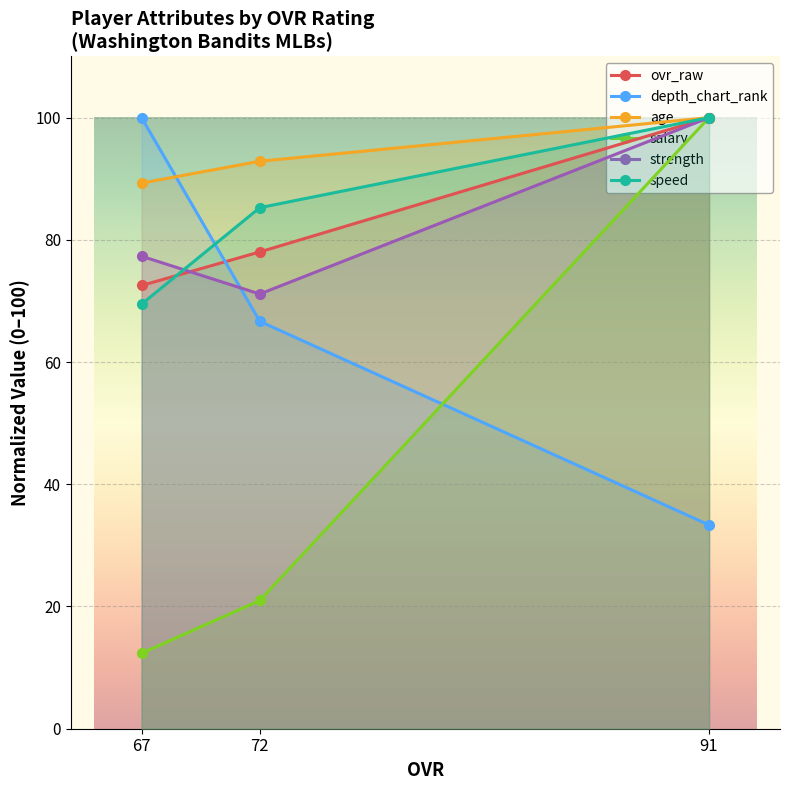

What is the minimum value for salary?

12.3